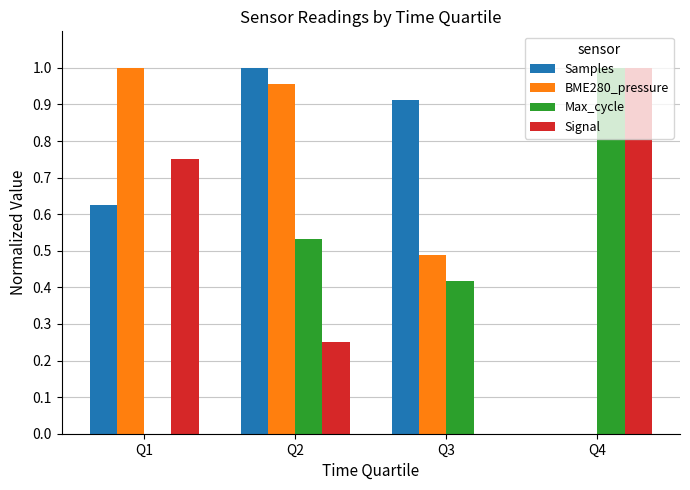

How many values in Signal are above zero?

3